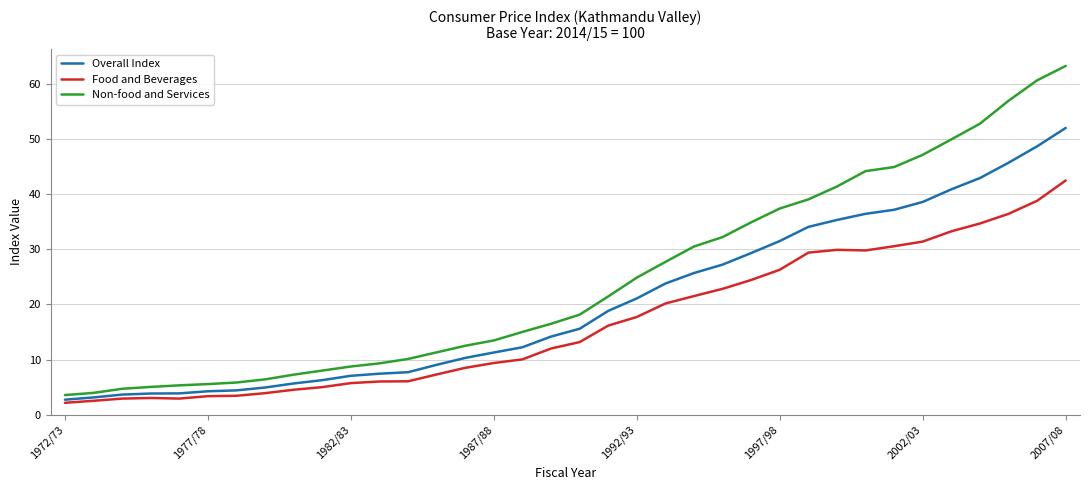

True or false: Non-food and Services and Food and Beverages intersect in this chart.

False